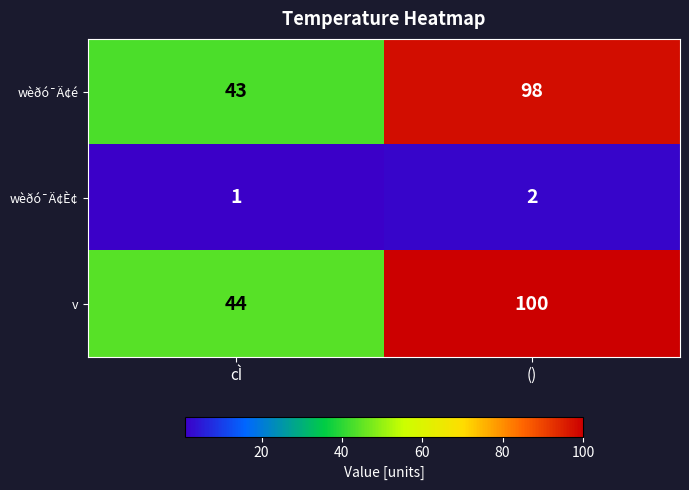

Which label corresponds to the largest value in the chart?

()